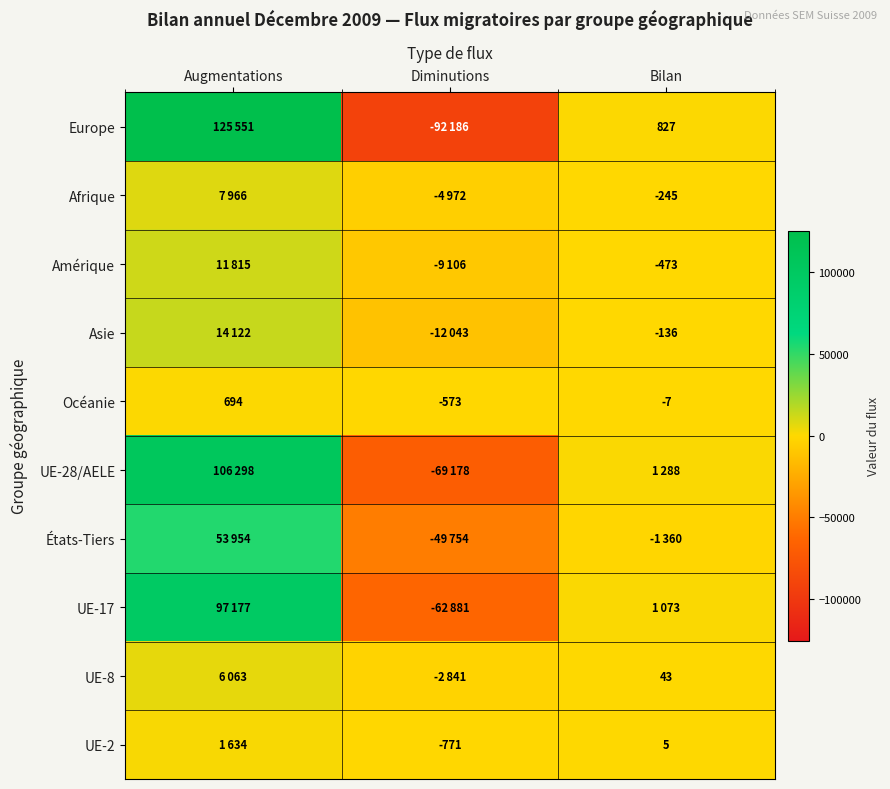

At which label does Océanie reach its peak?

Augmentations